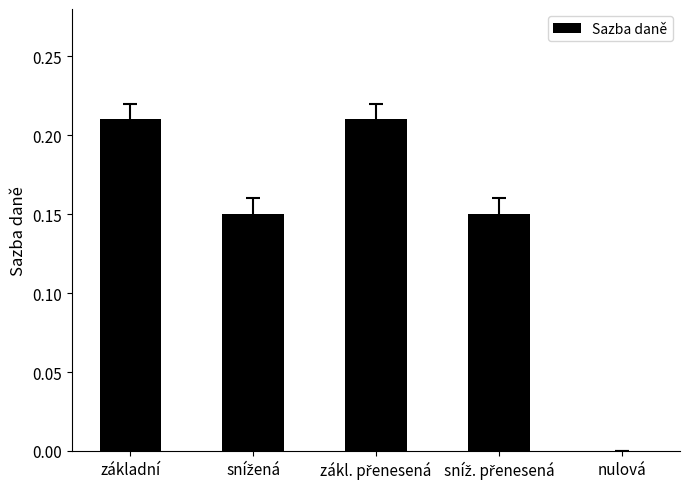

The value at nulová is 0.0. True or false?

True